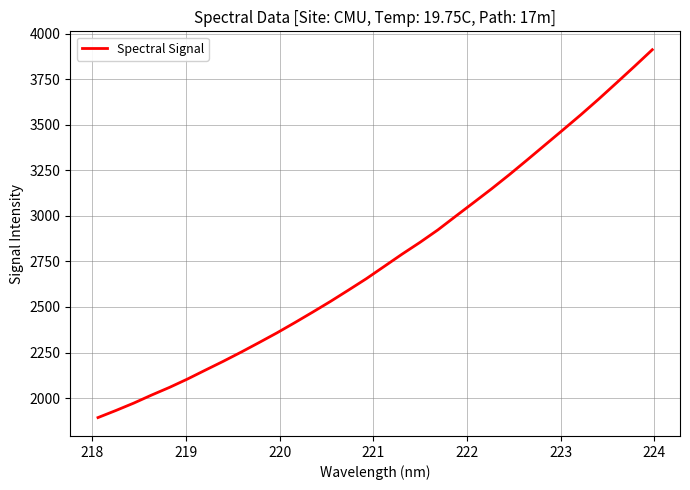

What is the average value?

2764.8